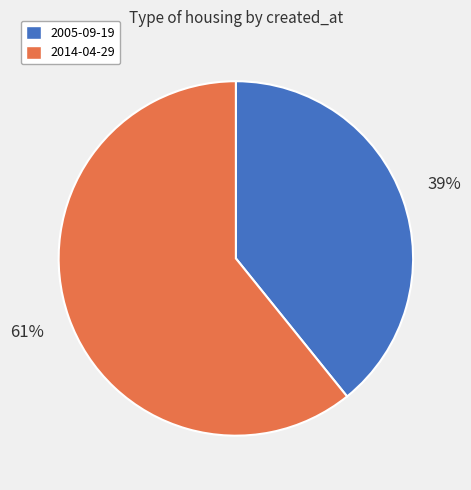

How many slices are in this pie chart?

2